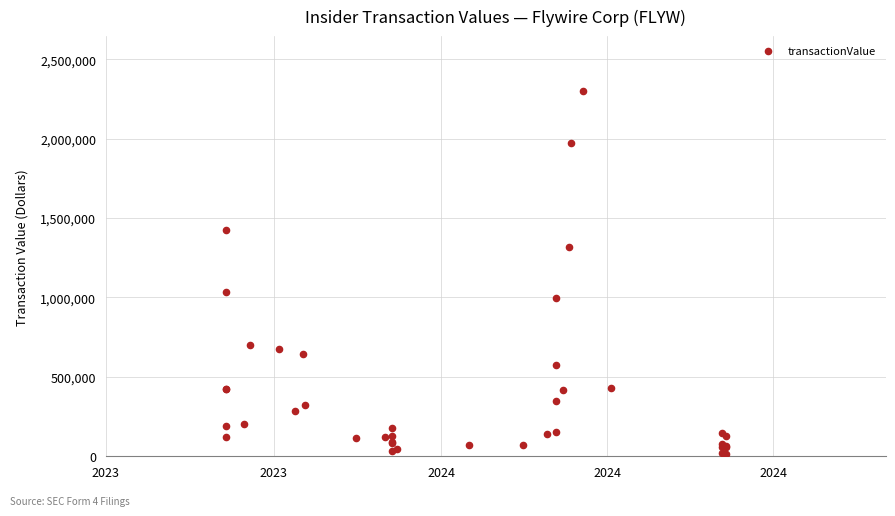

What Y value in the scatter plot is closest to 1157364?

1031430